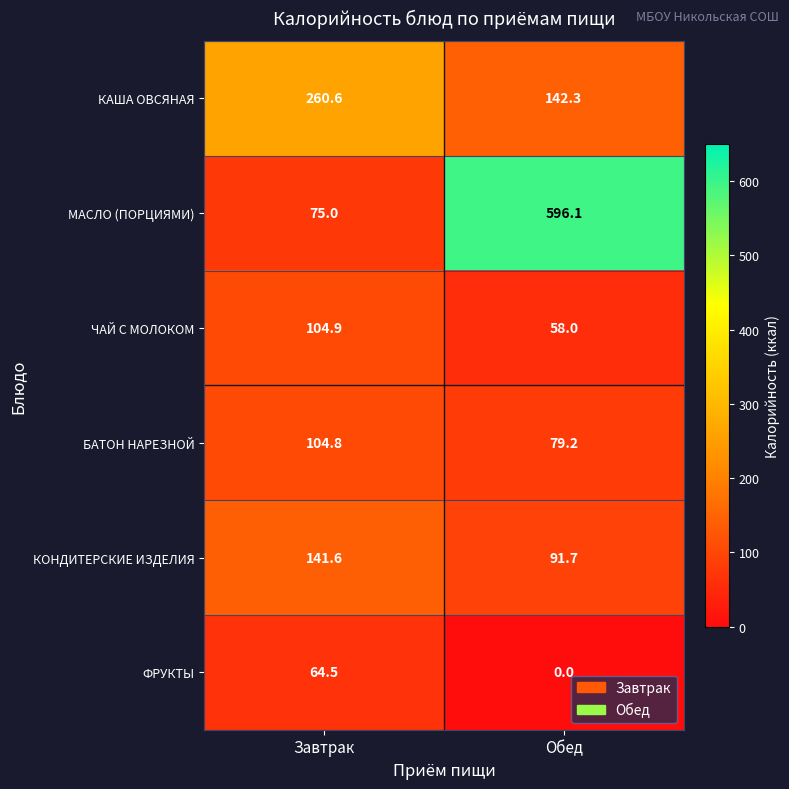

What is the difference between the МАСЛО (ПОРЦИЯМИ) values at Завтрак and Обед?

521.1